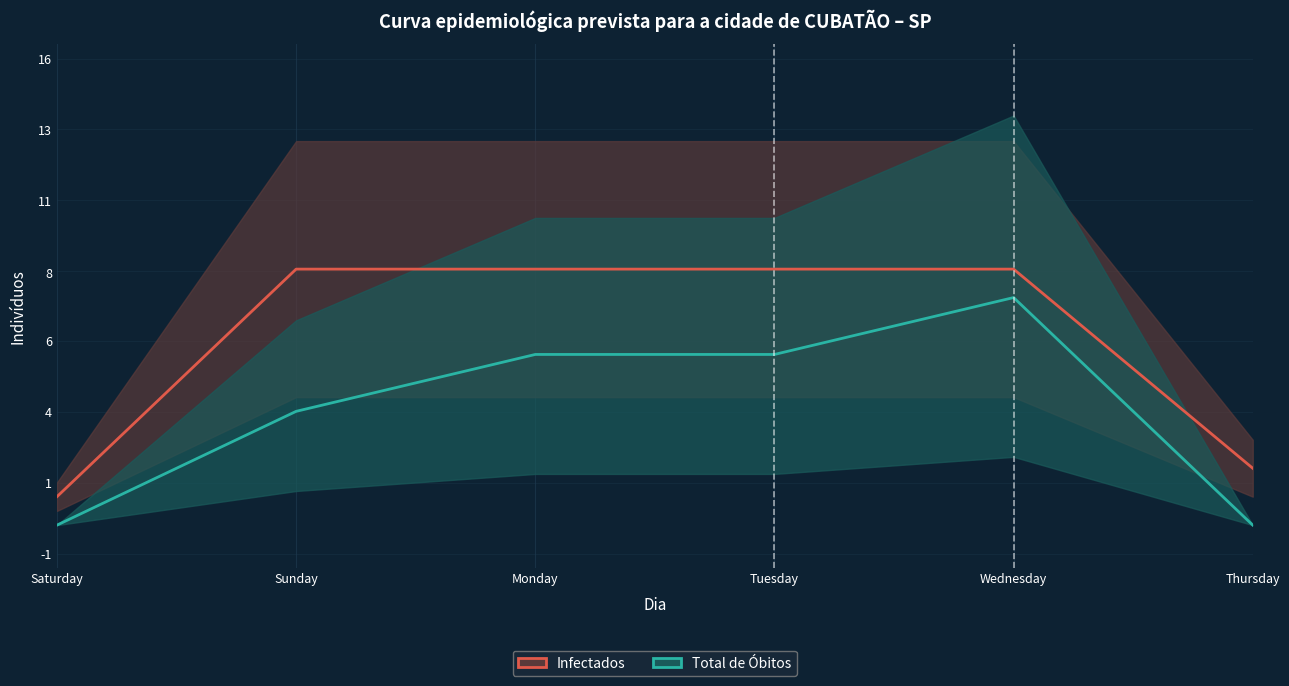

Read the Infectados value at Sunday.

9